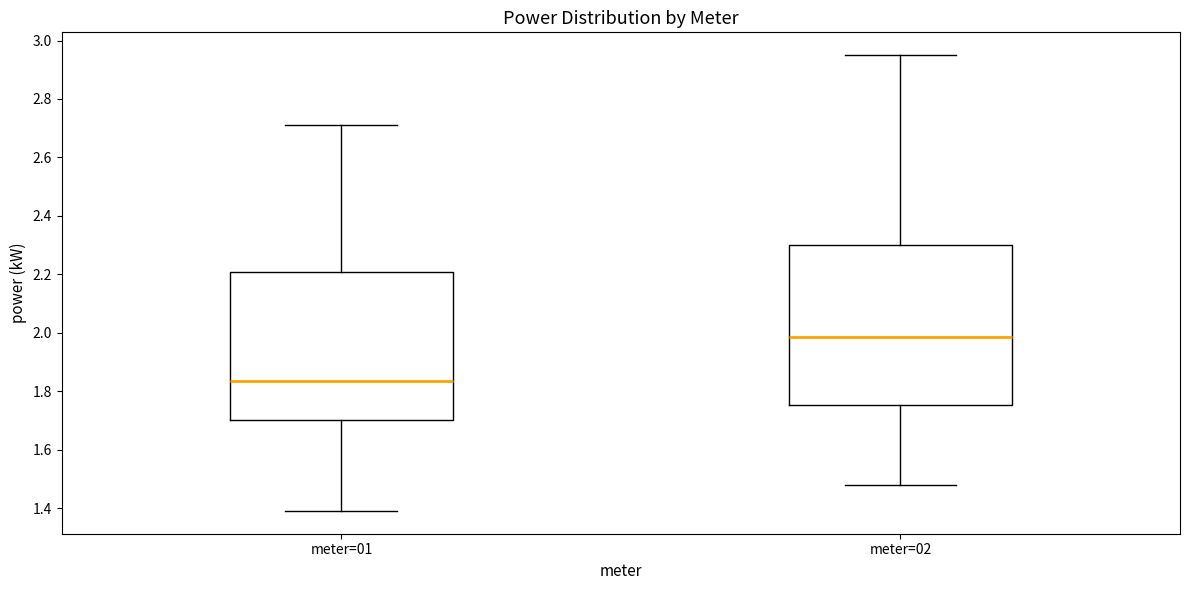

Comparing the boxes themselves (not the whiskers), which one is the tallest?

meter=02